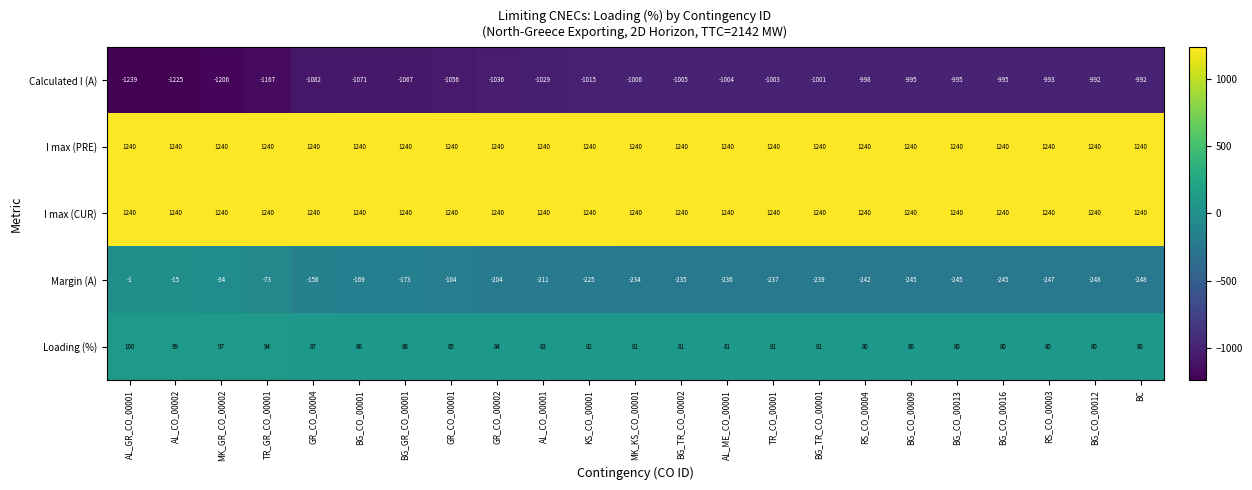

At which category is the sum across all series the highest?

AL_GR_CO_00001